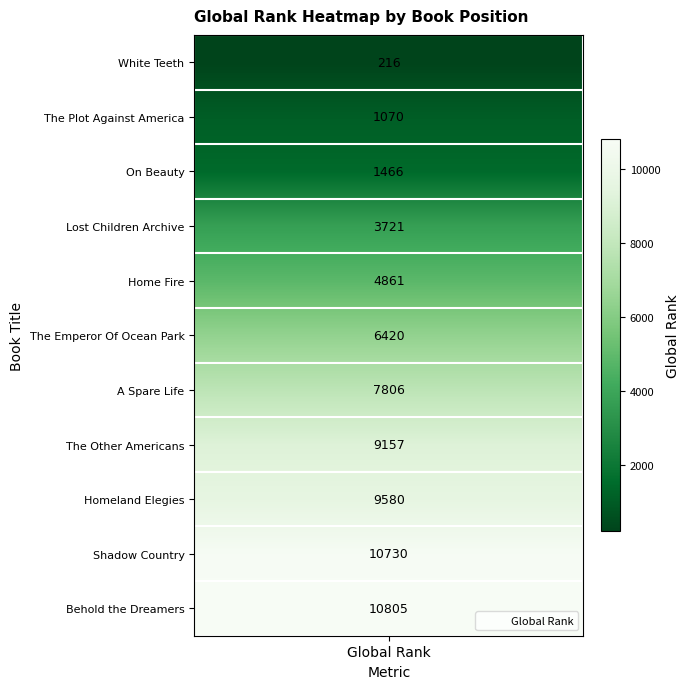

The value at Shadow Country is 10730. True or false?

True